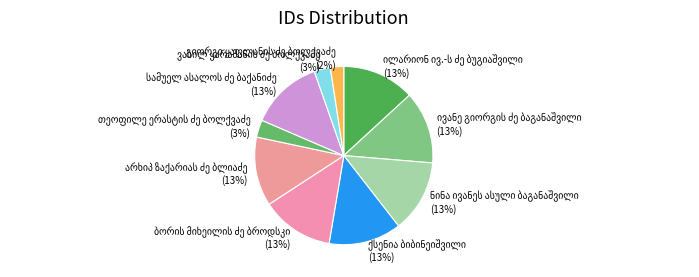

To the nearest percent, what is the average slice percentage?

10%